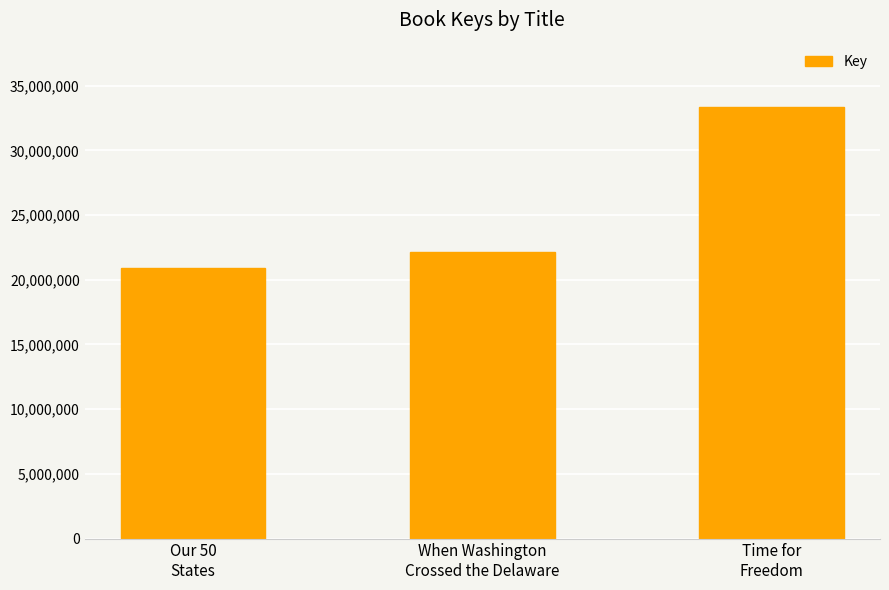

How many categories are shown in the chart?

3